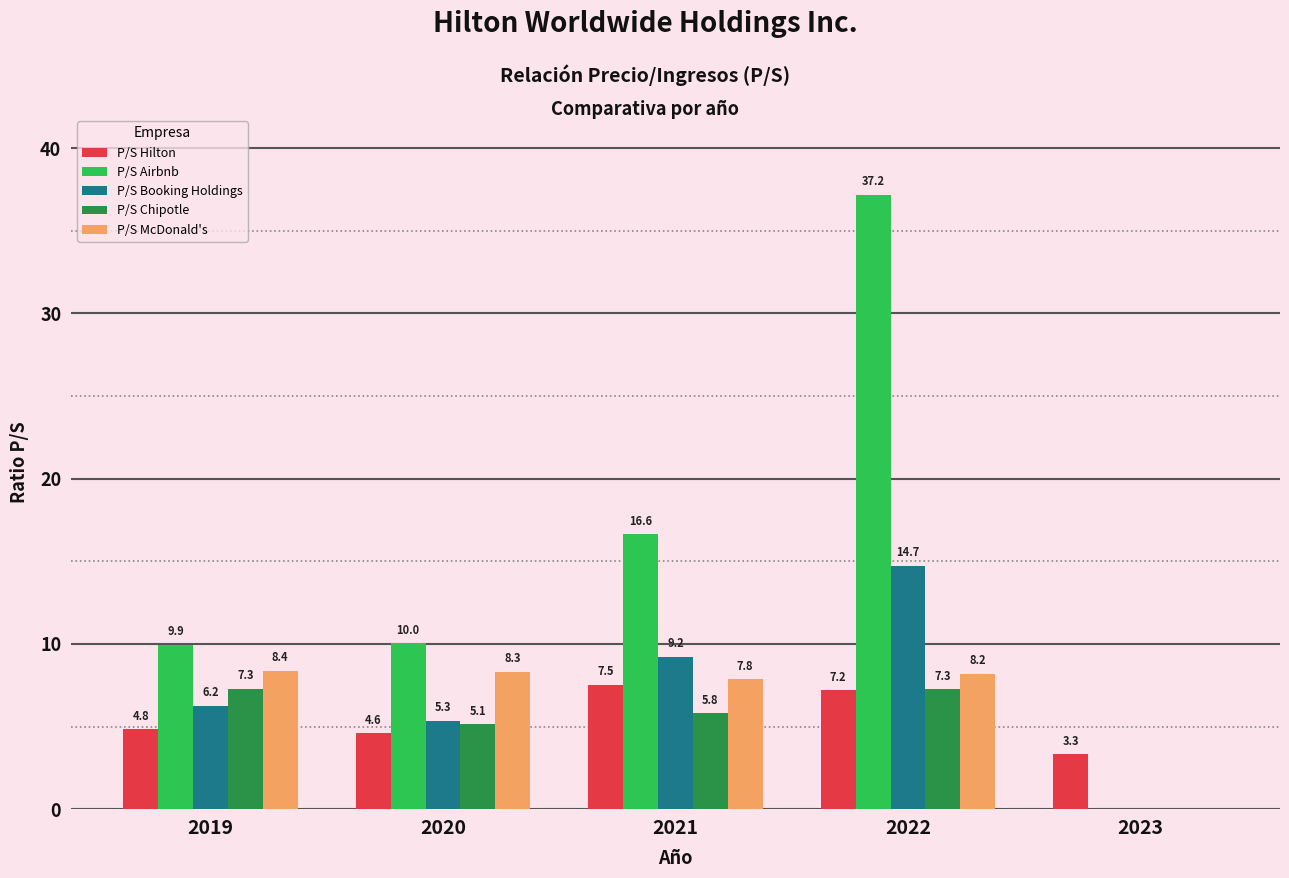

The value of P/S Booking Holdings at 2021 is 9.2. True or false?

True